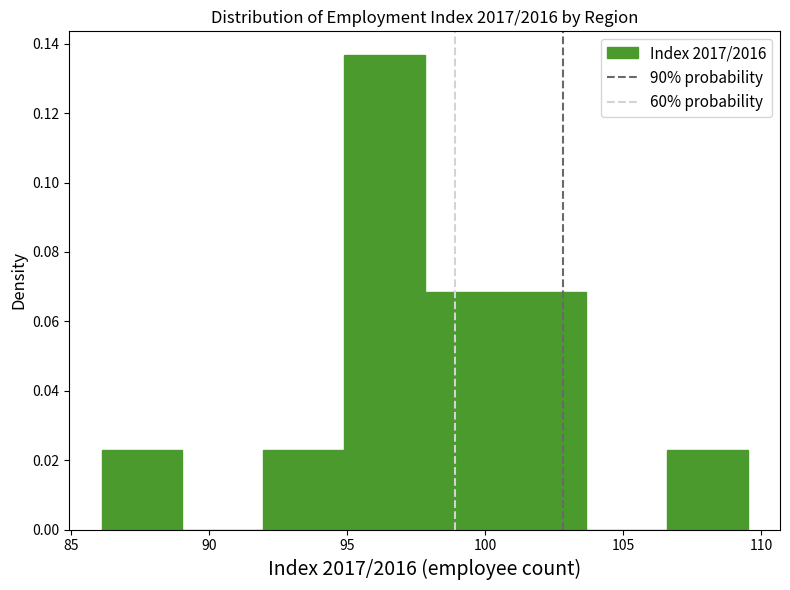

Over which range of the x-axis is the bar tallest?

95.0 to 98.0